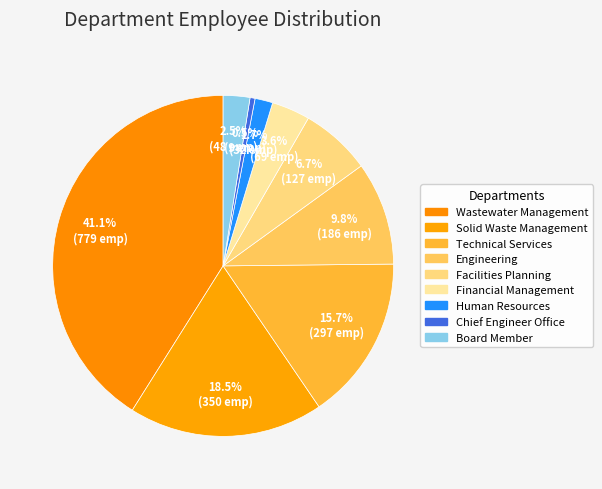

Count the number of slices in the pie.

9